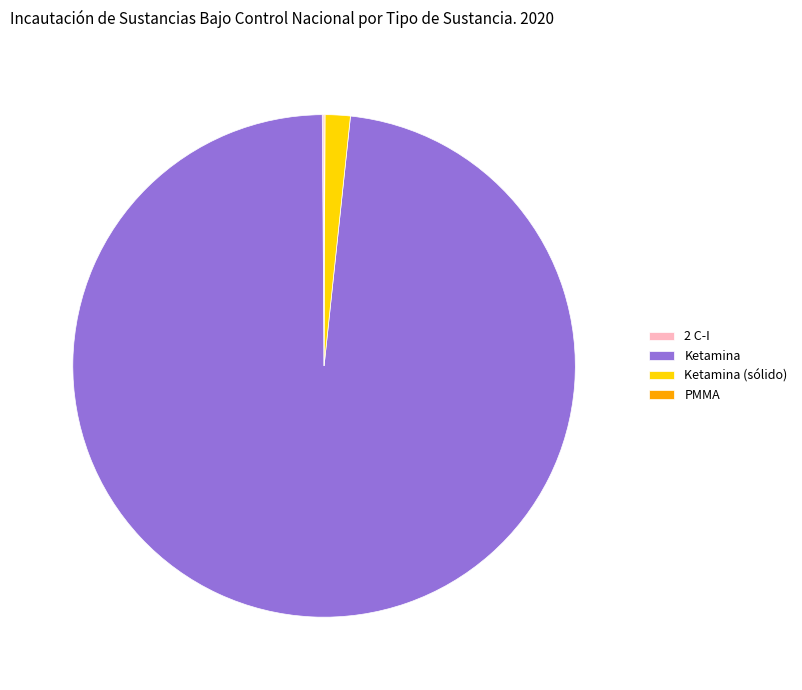

What is the largest slice in the pie chart?

Ketamina